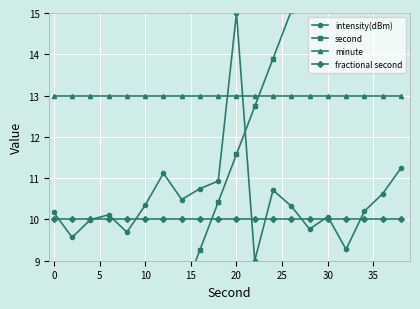

True or false: intensity(dBm) has more than 0 points higher than both neighbors.

True